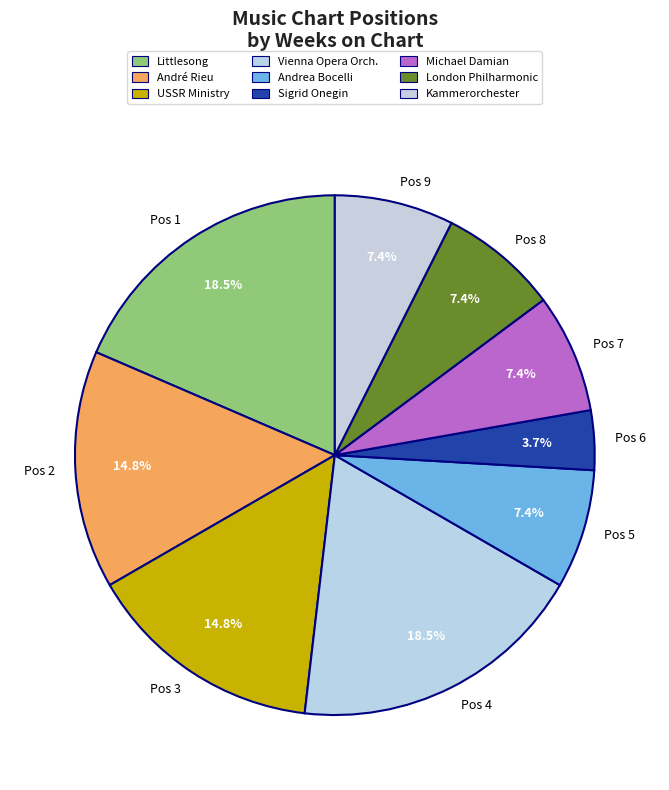

Between Sigrid Onegin and Michael Damian, which is larger?

Michael Damian